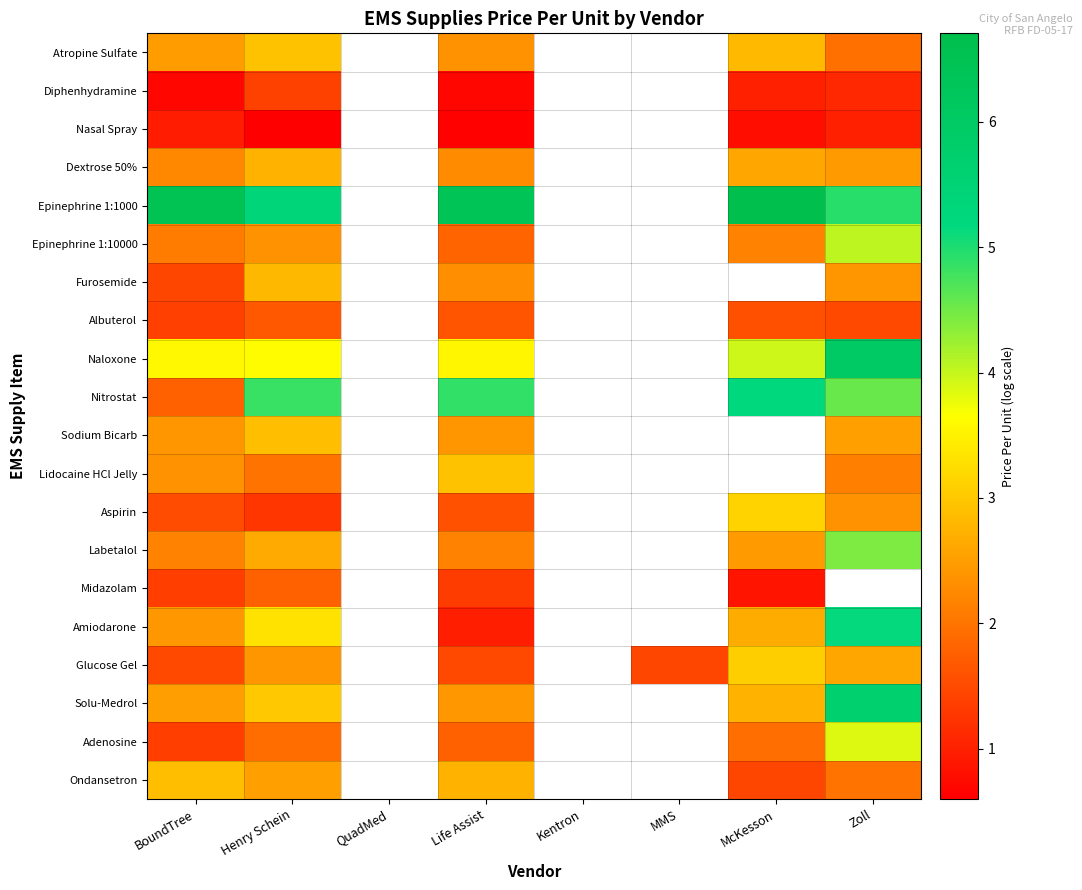

At how many categories does at least one series exceed 2?

5